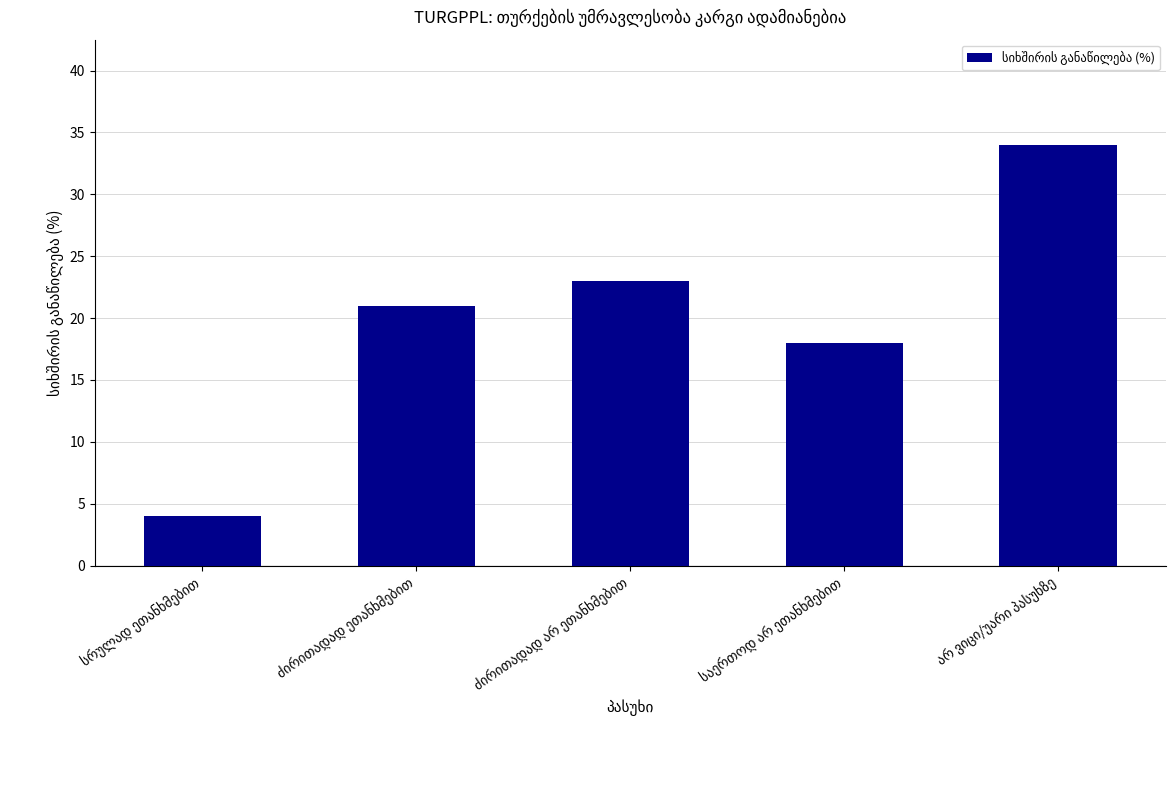

What is the greatest value displayed?

34